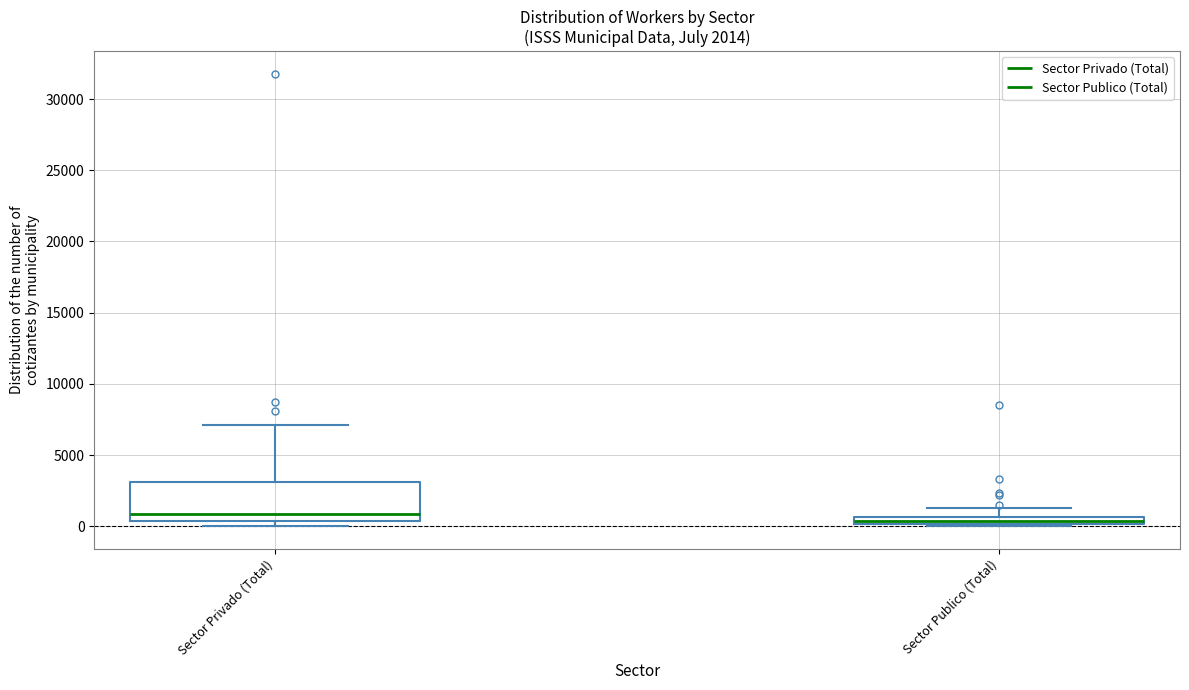

Which box is the tallest, from its lower edge to its upper edge?

Sector Privado (Total)